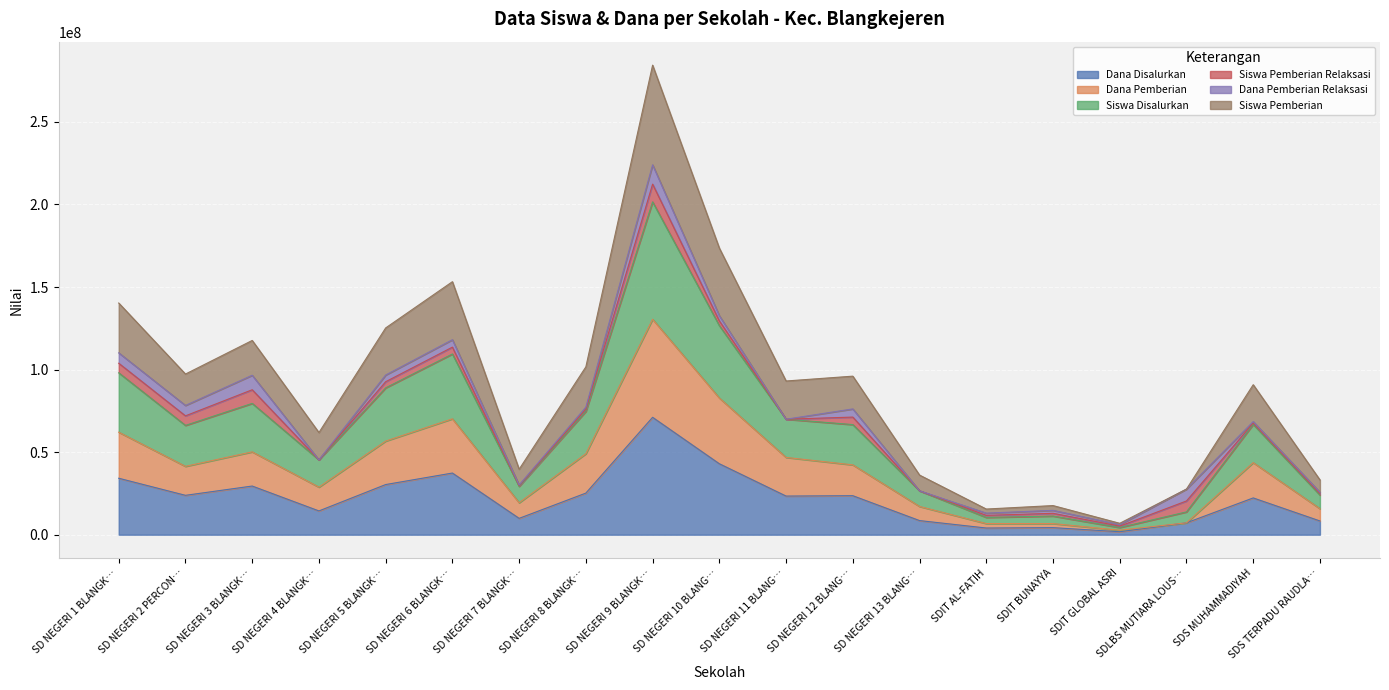

What are all the series names shown in the legend?

Dana Disalurkan, Dana Pemberian, Siswa Disalurkan, Siswa Pemberian Relaksasi, Dana Pemberian Relaksasi, Siswa Pemberian